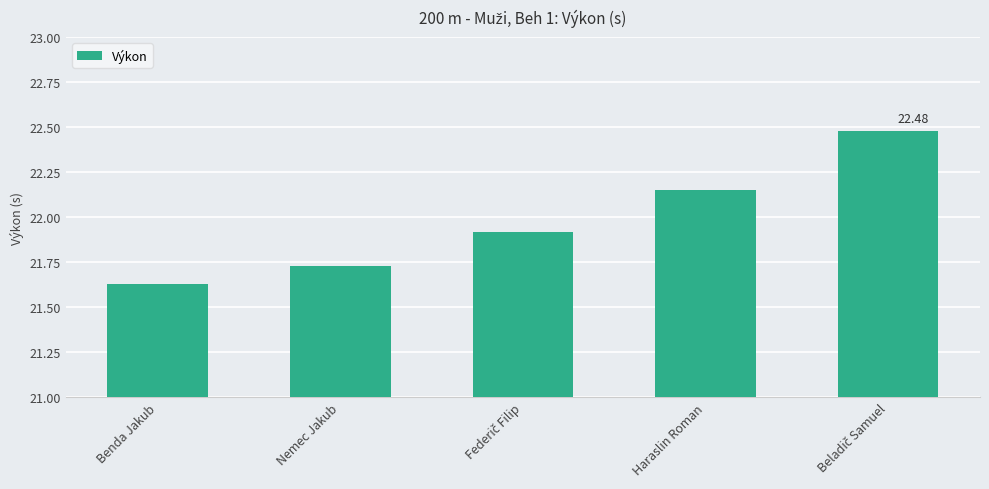

What is the sum of all values?

109.9